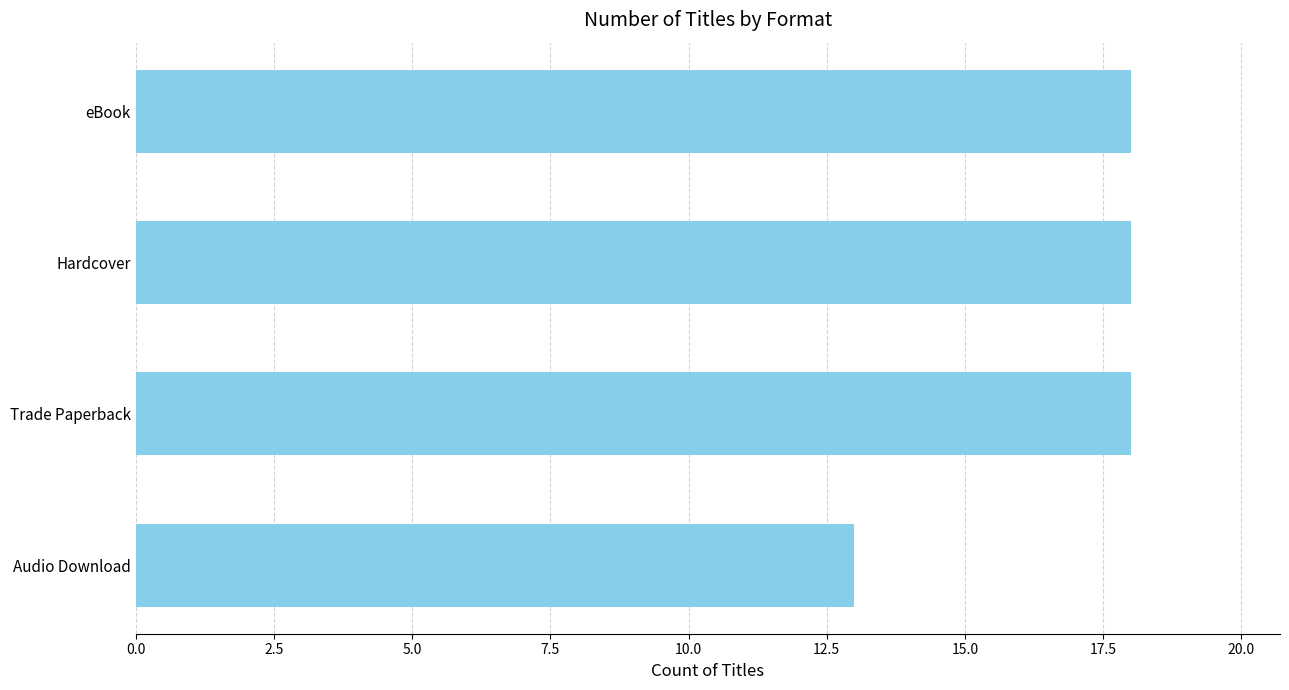

Reading top to bottom, what are all the values shown in this chart?

eBook=18	Hardcover=18	Trade Paperback=18	Audio Download=13